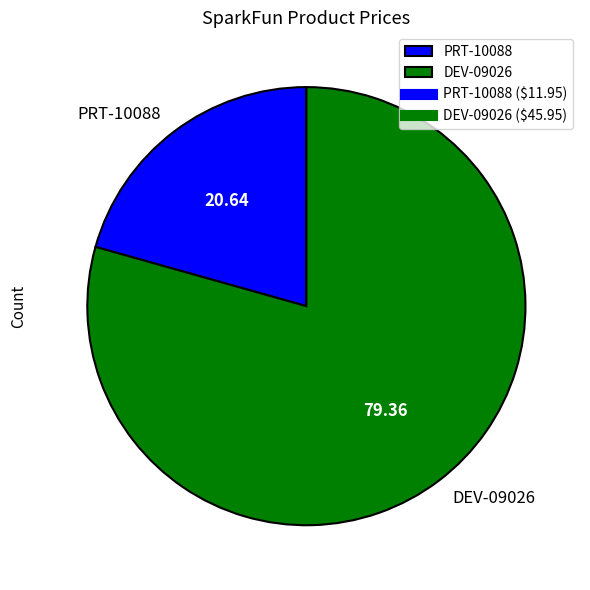

Is it true that PRT-10088 is 27% of the pie?

False